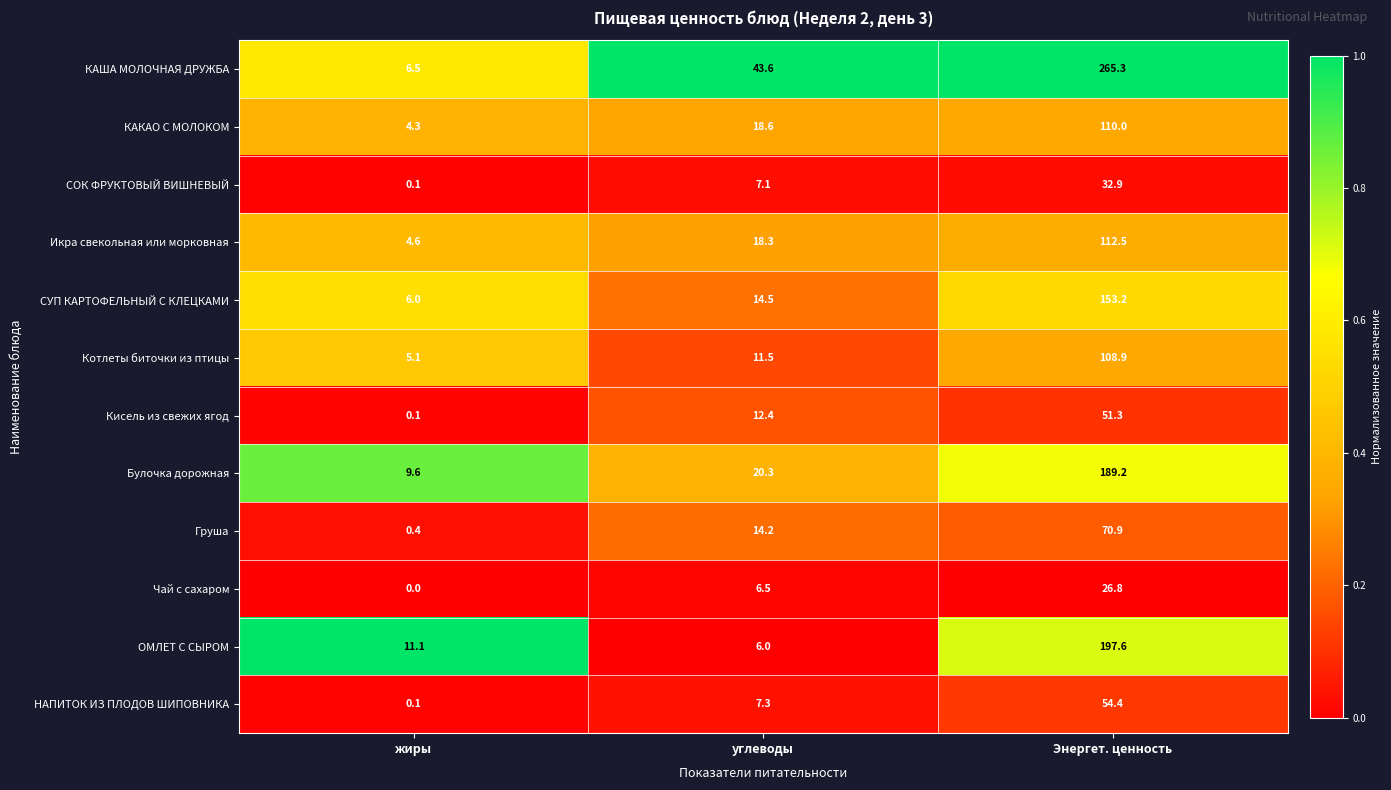

How many data points does each series have?

3